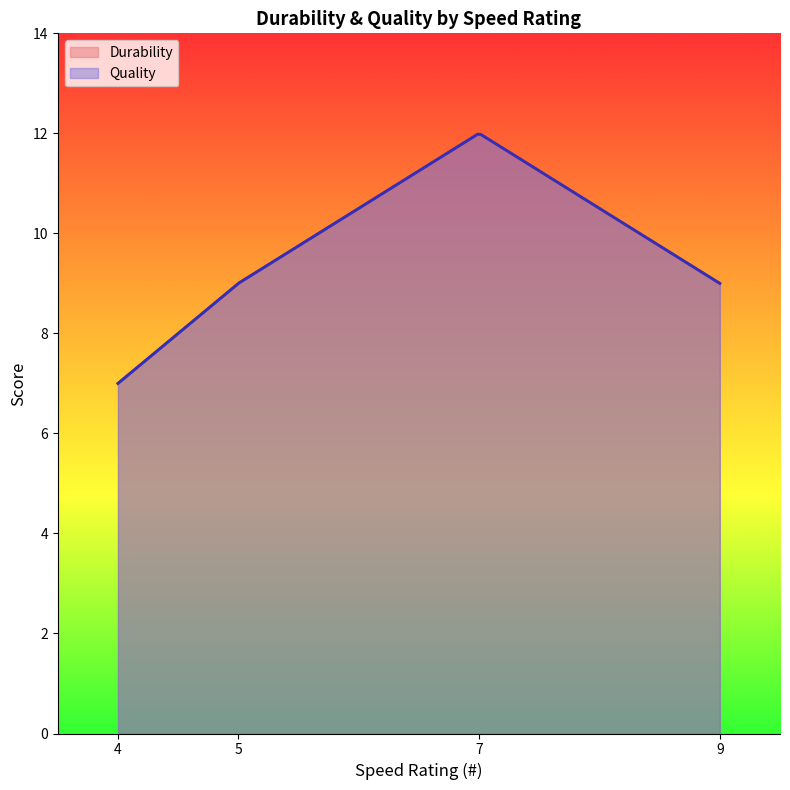

Between 4 and 7, which series saw the biggest shift?

Durability